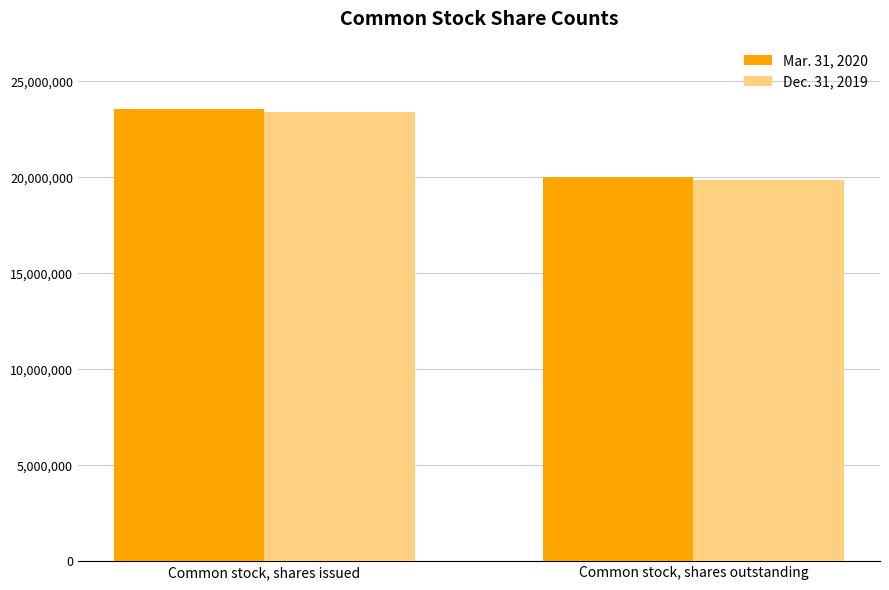

What is the total value across all series at Common stock, shares issued?

46944039